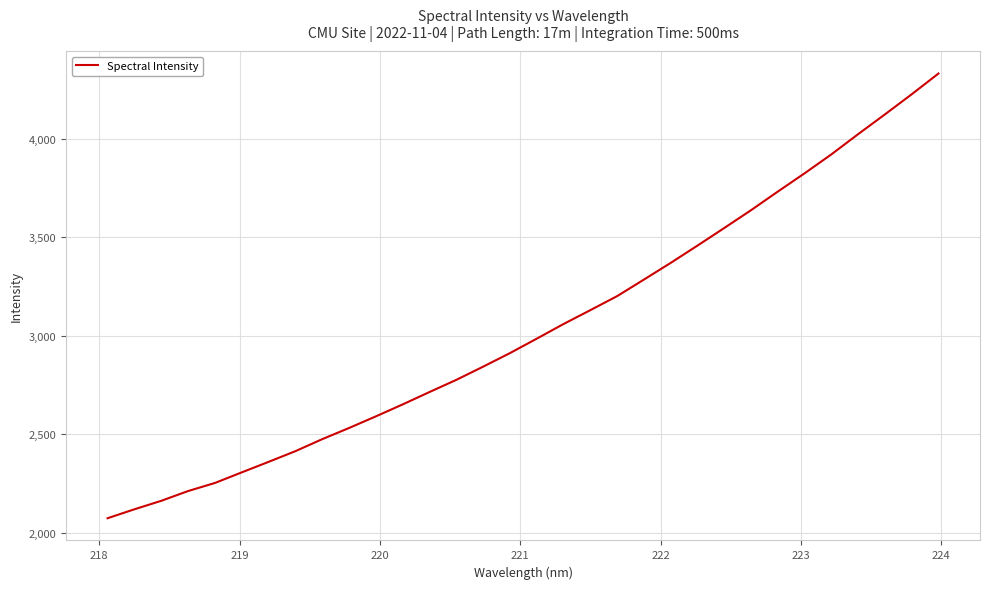

What is the smallest value displayed?

2073.0